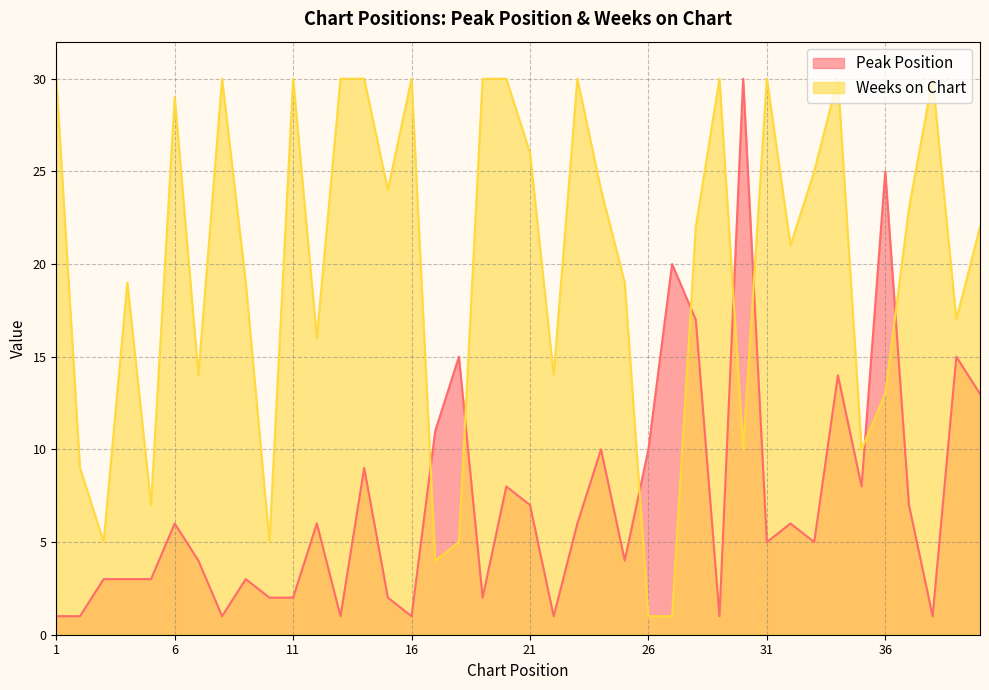

Reading left to right, list all the values displayed in this chart.

Peak Position: 1=1	2=1	3=3	4=3	5=3	6=6	7=4	8=1	9=3	10=2	11=2	12=6	13=1	14=9	15=2	16=1	17=11	18=15	19=2	20=8	21=7	22=1	23=6	24=10	25=4	26=10	27=20	28=17	29=1	30=30	31=5	32=6	33=5	34=14	35=8	36=25	37=7	38=1	39=15	40=13
Weeks on Chart: 1=30	2=9	3=5	4=19	5=7	6=29	7=14	8=30	9=19	10=5	11=30	12=16	13=30	14=30	15=24	16=30	17=4	18=5	19=30	20=30	21=26	22=14	23=30	24=24	25=19	26=1	27=1	28=22	29=30	30=10	31=30	32=21	33=25	34=30	35=10	36=13	37=23	38=30	39=17	40=22